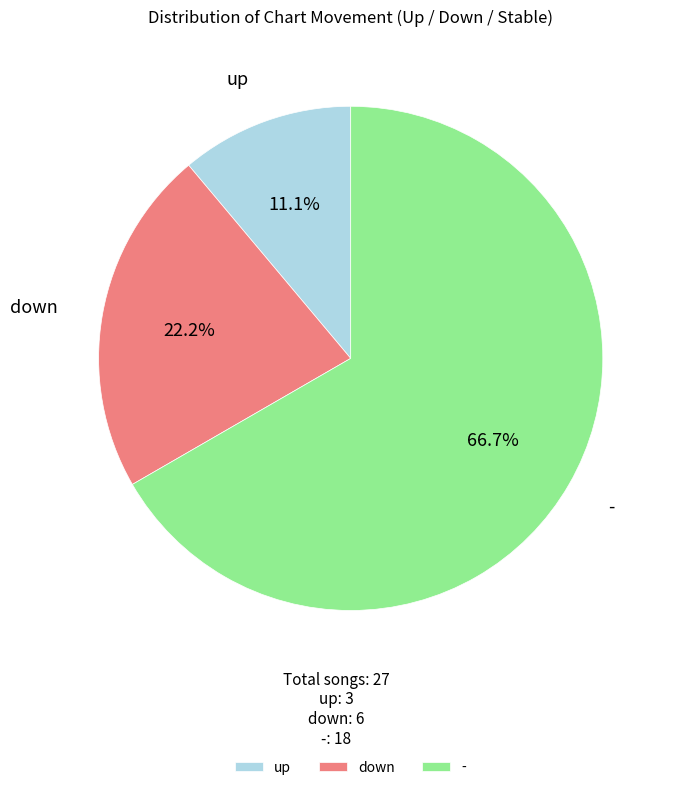

What is the smallest slice in the pie chart?

up